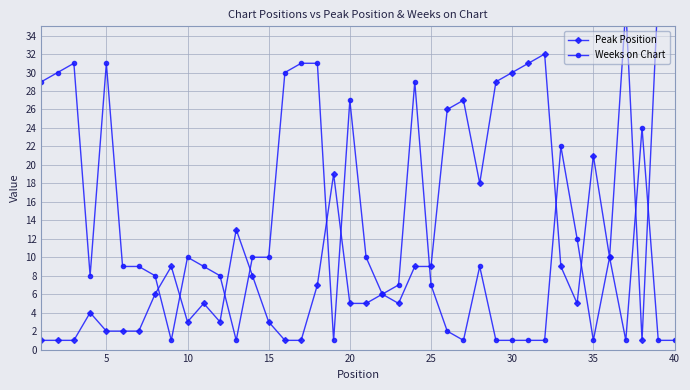

What is the highest value of the Weeks on Chart series?

31